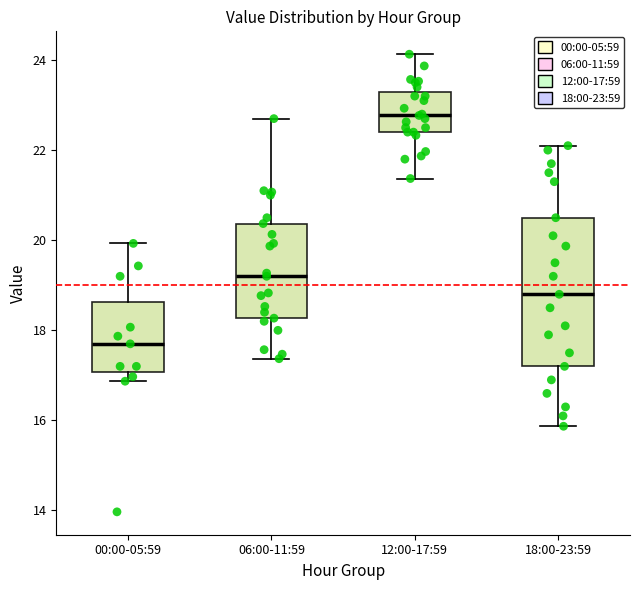

Where does the upper whisker of the box for 06:00-11:59 end on the y-axis? The values are not printed on the chart, so give them approximately, as read against the axis.

22.8